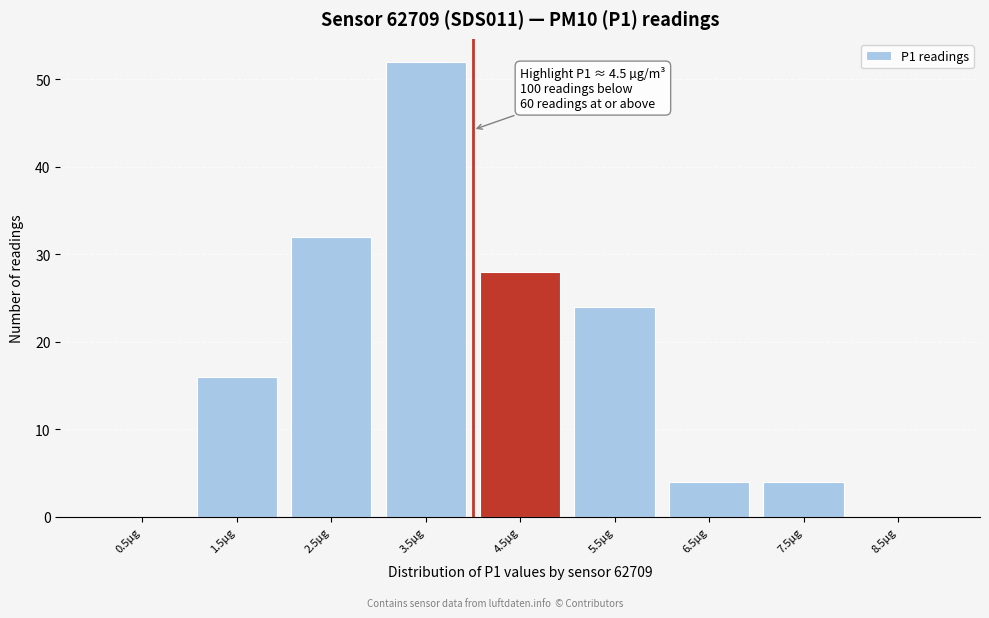

Reading left to right, list all the values displayed in this chart.

0.5µg=0	1.5µg=16	2.5µg=32	3.5µg=52	4.5µg=28	5.5µg=24	6.5µg=4	7.5µg=4	8.5µg=0